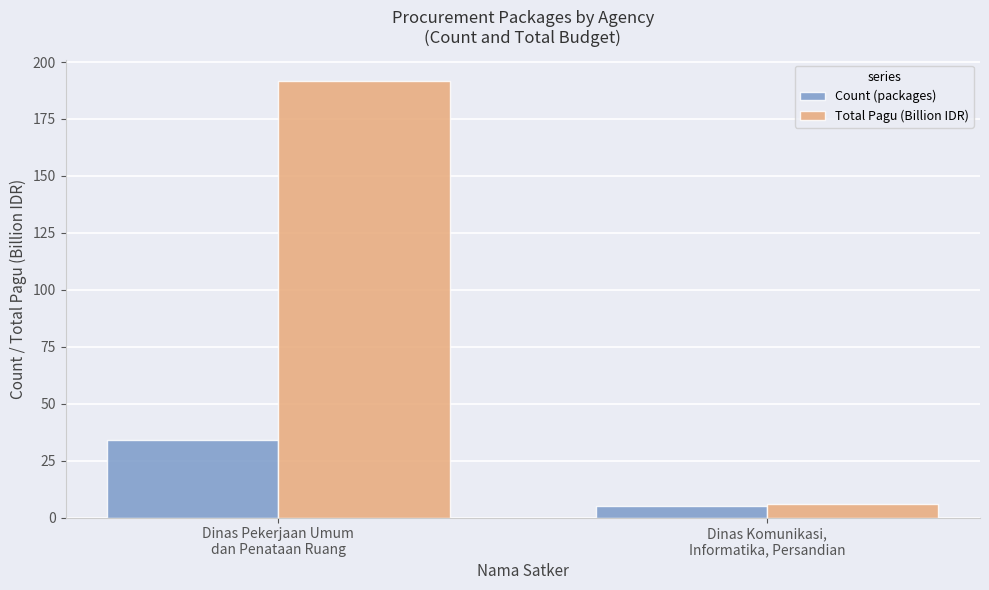

The Total Pagu (Billion IDR) series shows 191.5 at Dinas Pekerjaan Umum
dan Penataan Ruang. True or false?

True